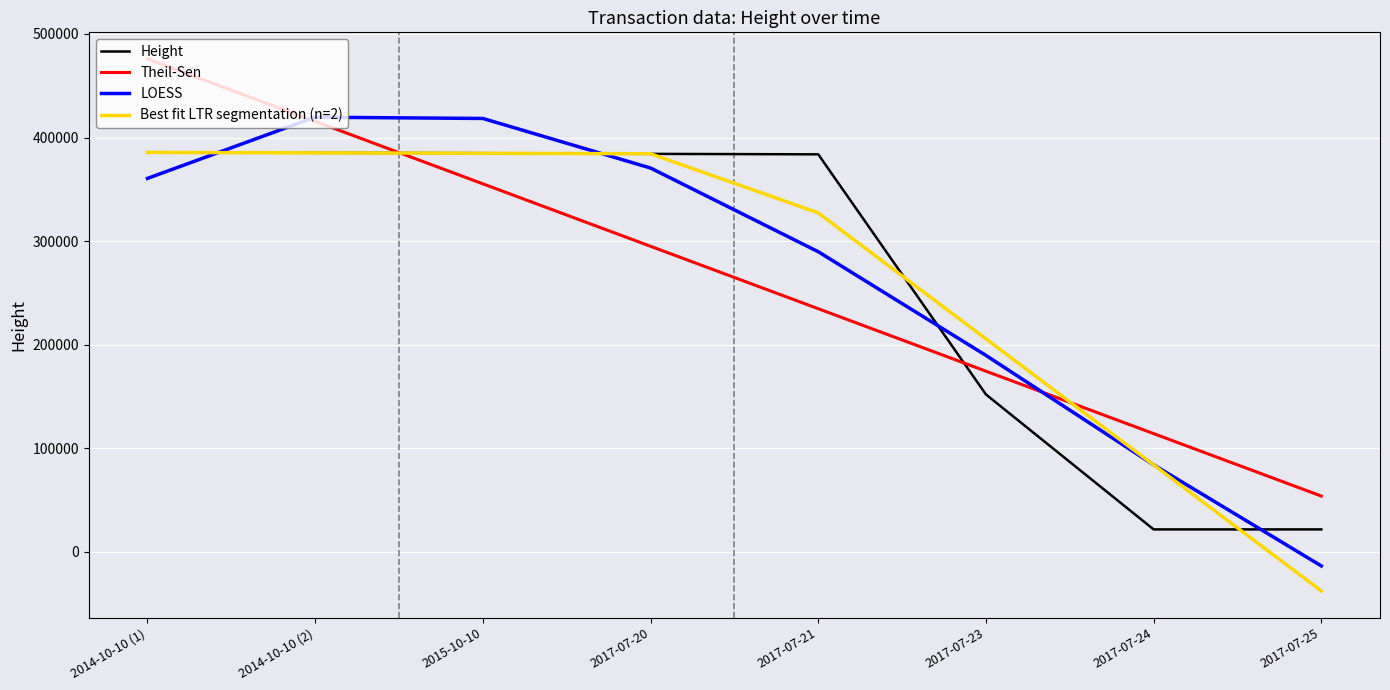

Where is Best fit LTR segmentation (n=2) nearest to the value 173795?

2017-07-23